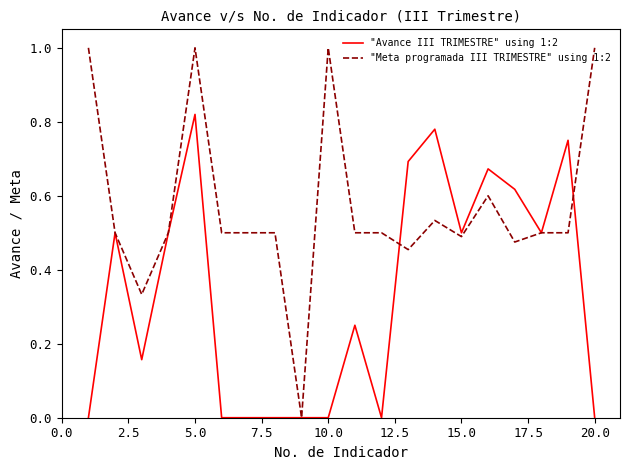

What is the sum of all "Meta programada III TRIMESTRE" using 1:2 values?

11.4